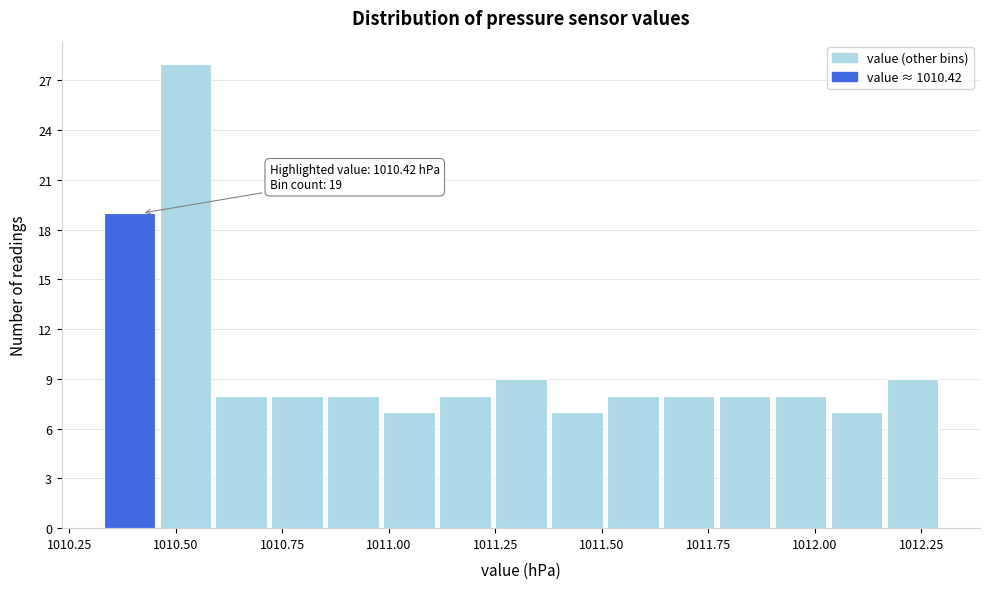

Read against the x-axis, roughly where is the centre of the tallest bar?

1010.50